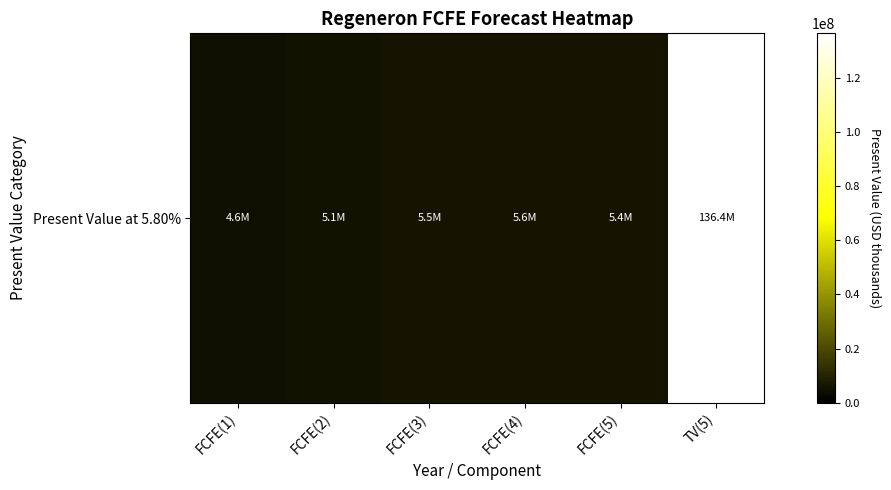

List the labels in order of value, largest first.

TV(5), FCFE(4), FCFE(3), FCFE(5), FCFE(2), FCFE(1)